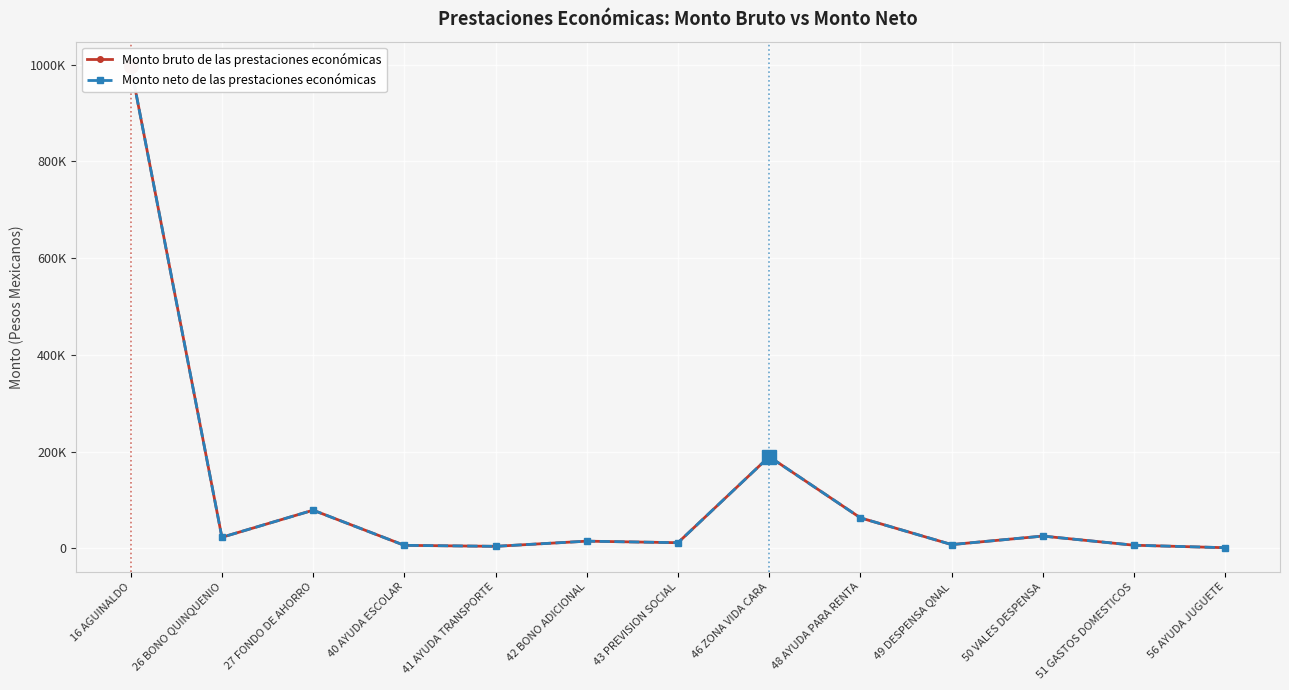

At how many categories does at least one series exceed 990466?

1